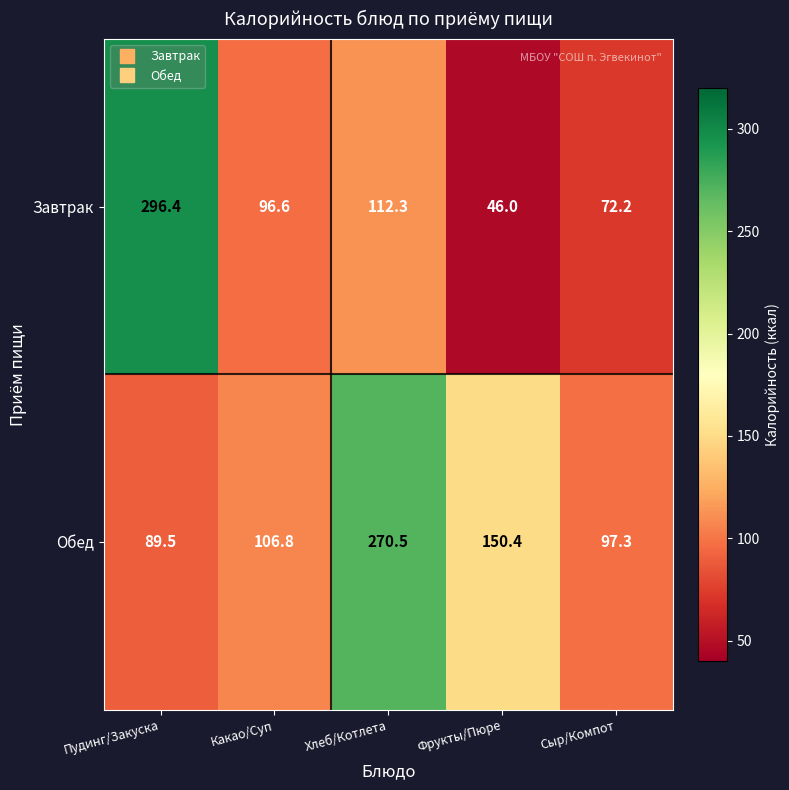

Rank the series by their maximum value, from lowest to highest.

Обед, Завтрак